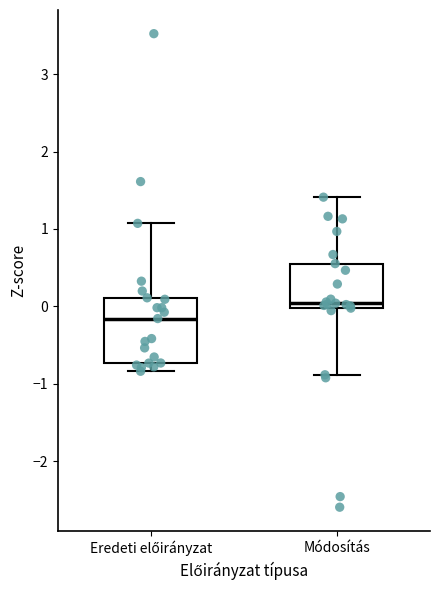

Which box has the lowest median line?

Eredeti előirányzat